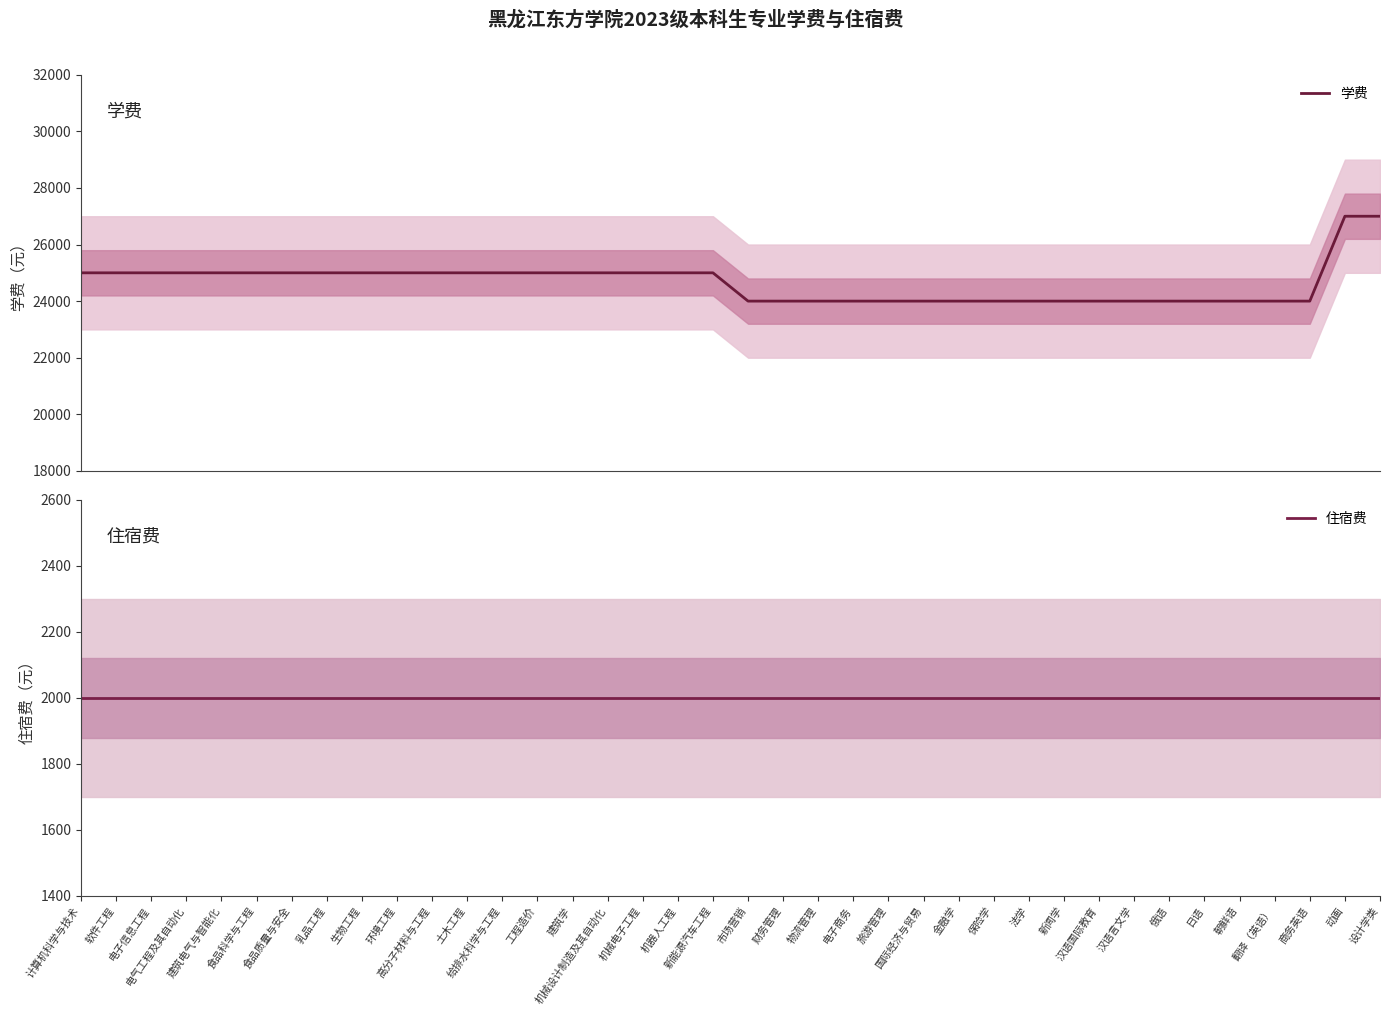

Does the chart display data point markers on the line(s)?

No